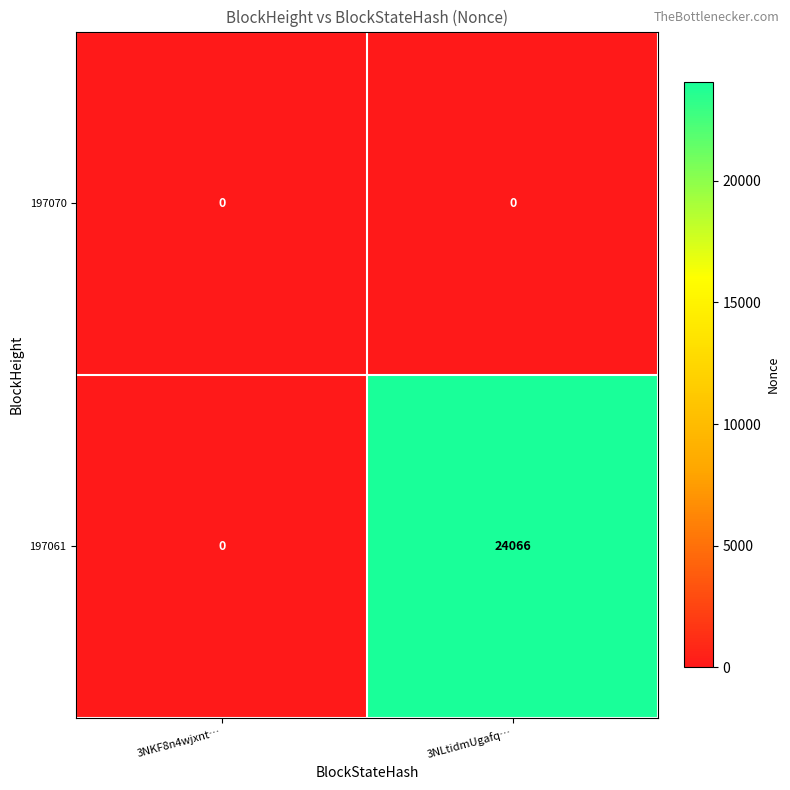

Between 3NKF8n4wjxnt… and 3NLtidmUgafq…, which series saw the biggest shift?

197061